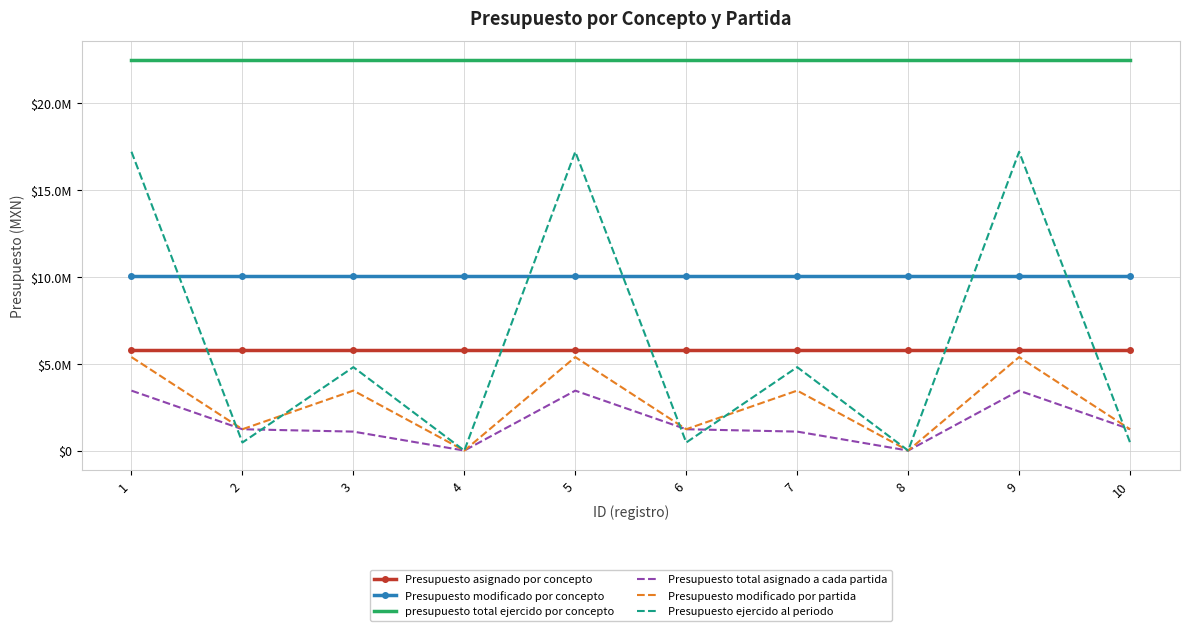

Where is the first local maximum for Presupuesto modificado por partida?

3